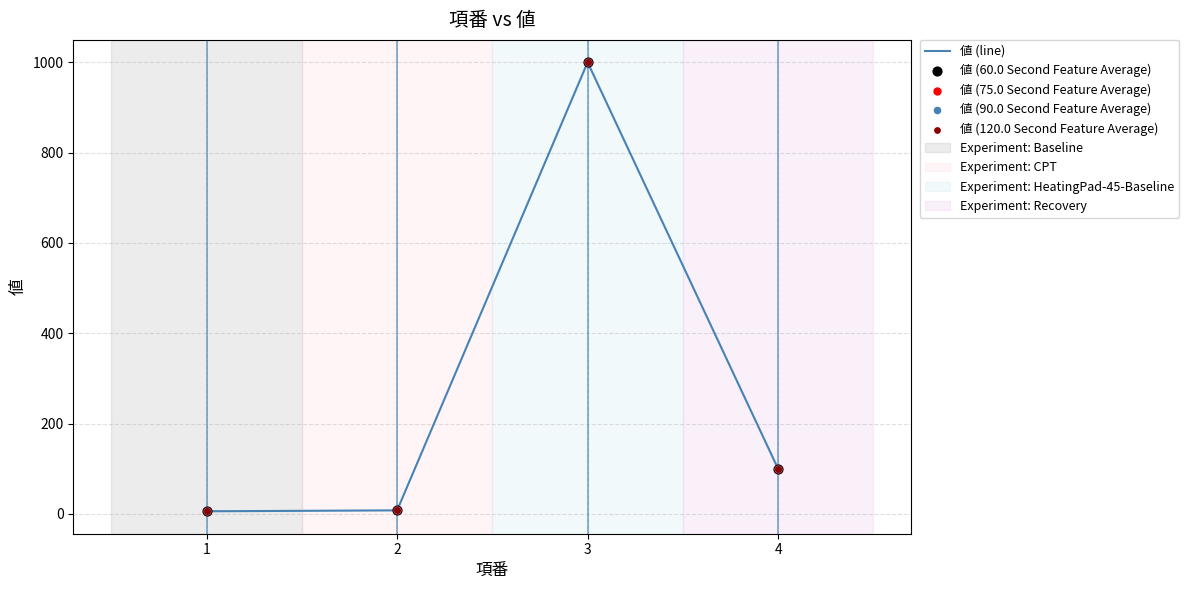

Is it true that the value at 3 is 1000?

True